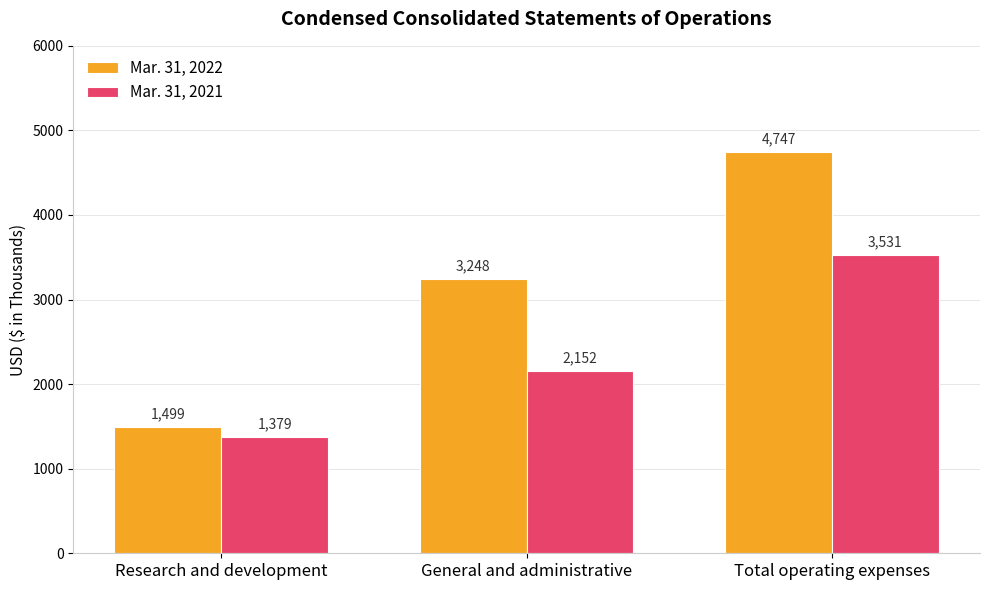

Between General and administrative and Total operating expenses, which series saw the biggest shift?

Mar. 31, 2022